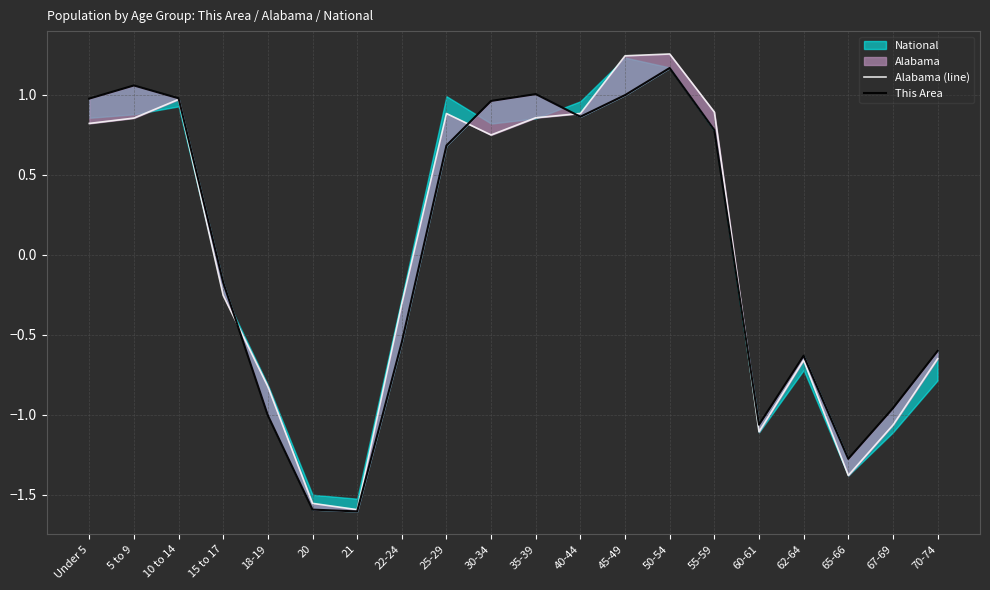

What is the label of the 19th point from the left?

67-69